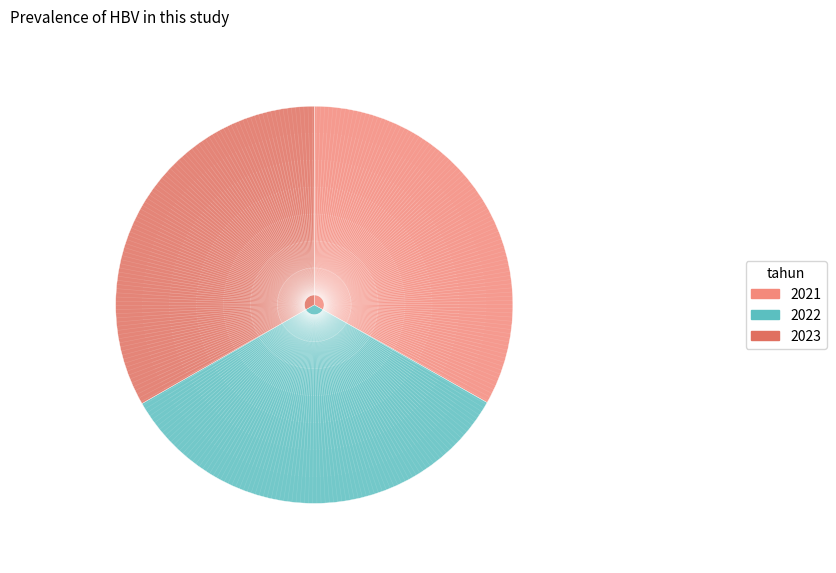

Is the sum of 2021 and 2022 greater than half?

Yes